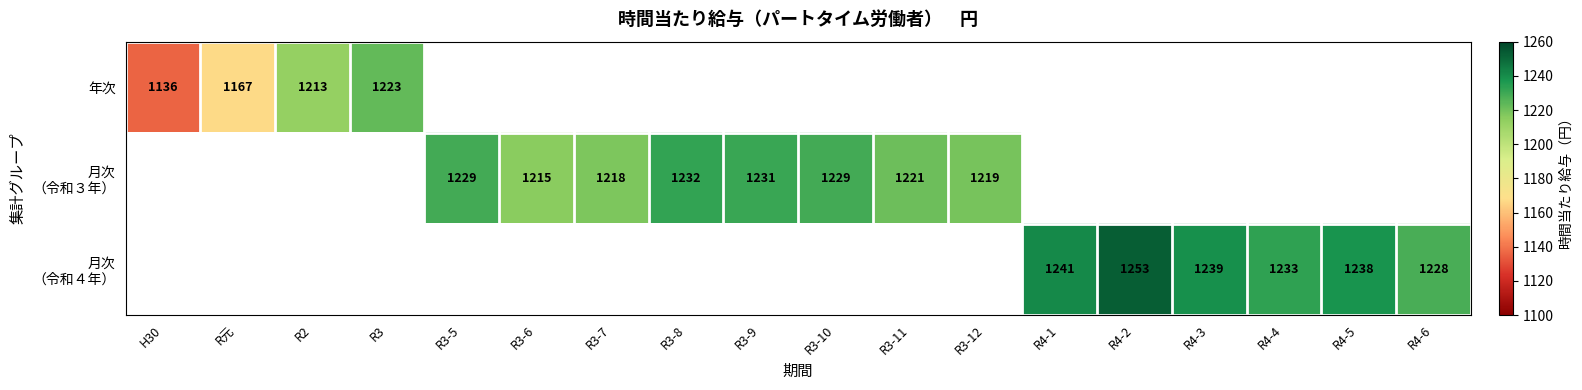

What is the minimum value shown in the chart?

1136.0